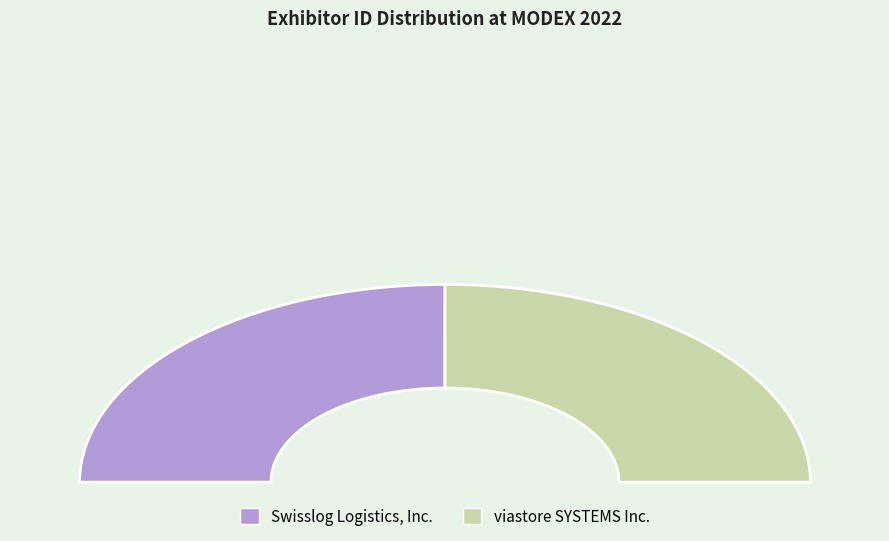

Rank the categories by value from lowest to highest.

viastore SYSTEMS Inc., Swisslog Logistics, Inc.